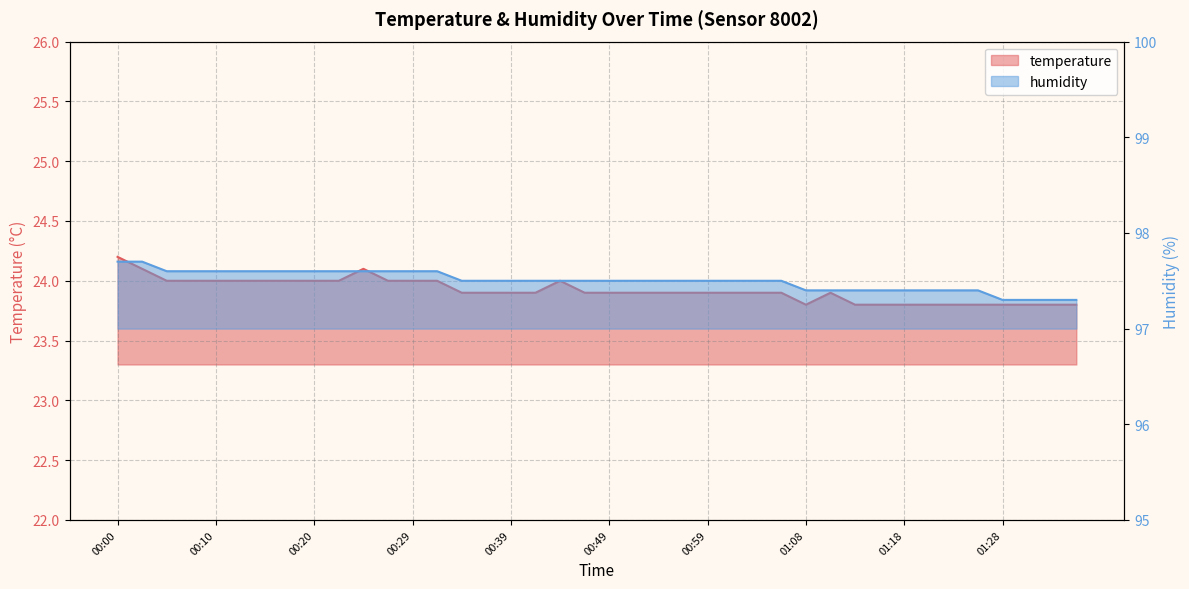

True or false: temperature has more than 0 interior local peaks.

True